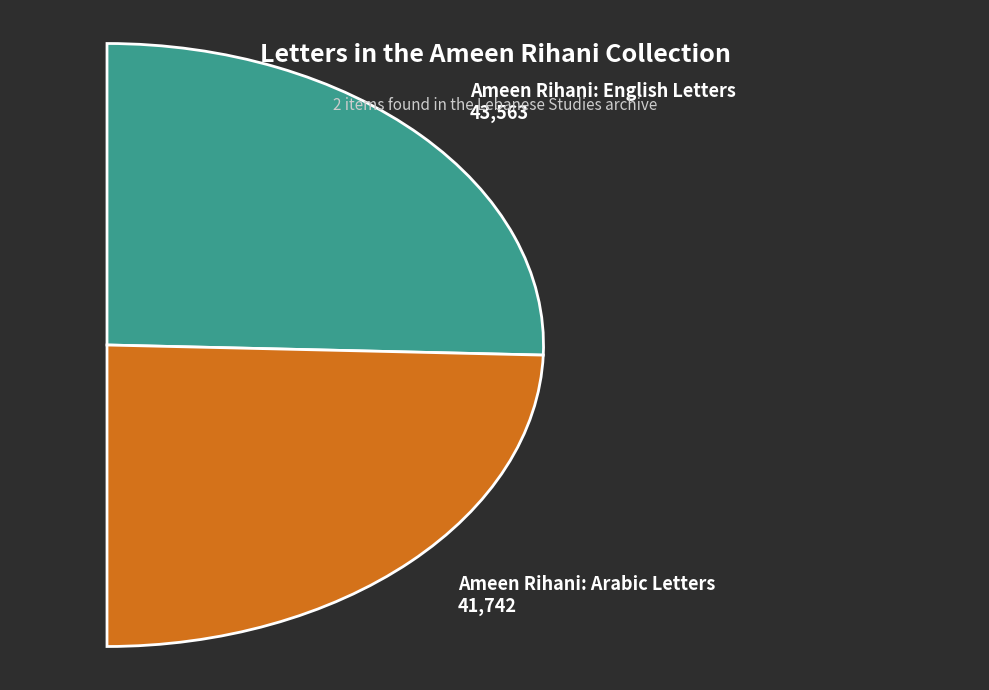

To the nearest percent, what portion does Ameen Rihani: Arabic Letters represent?

49%